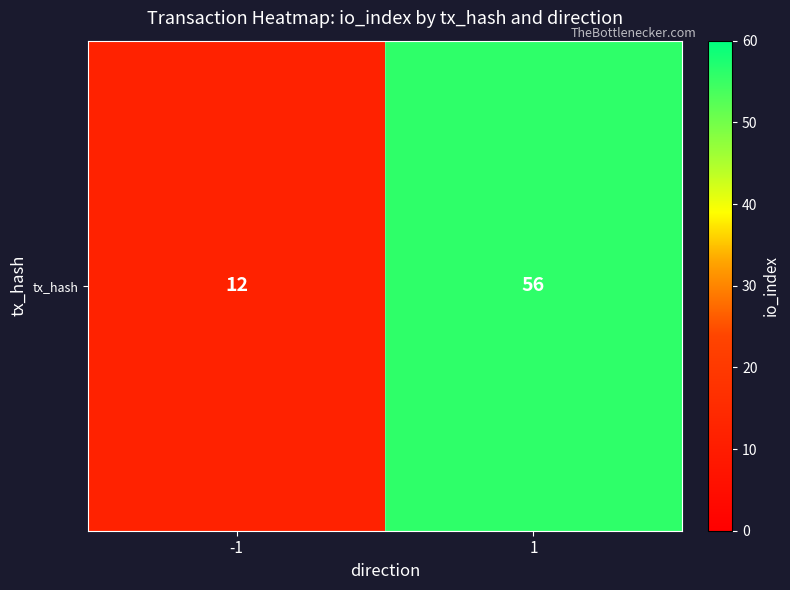

What is the approximate value at -1?

12